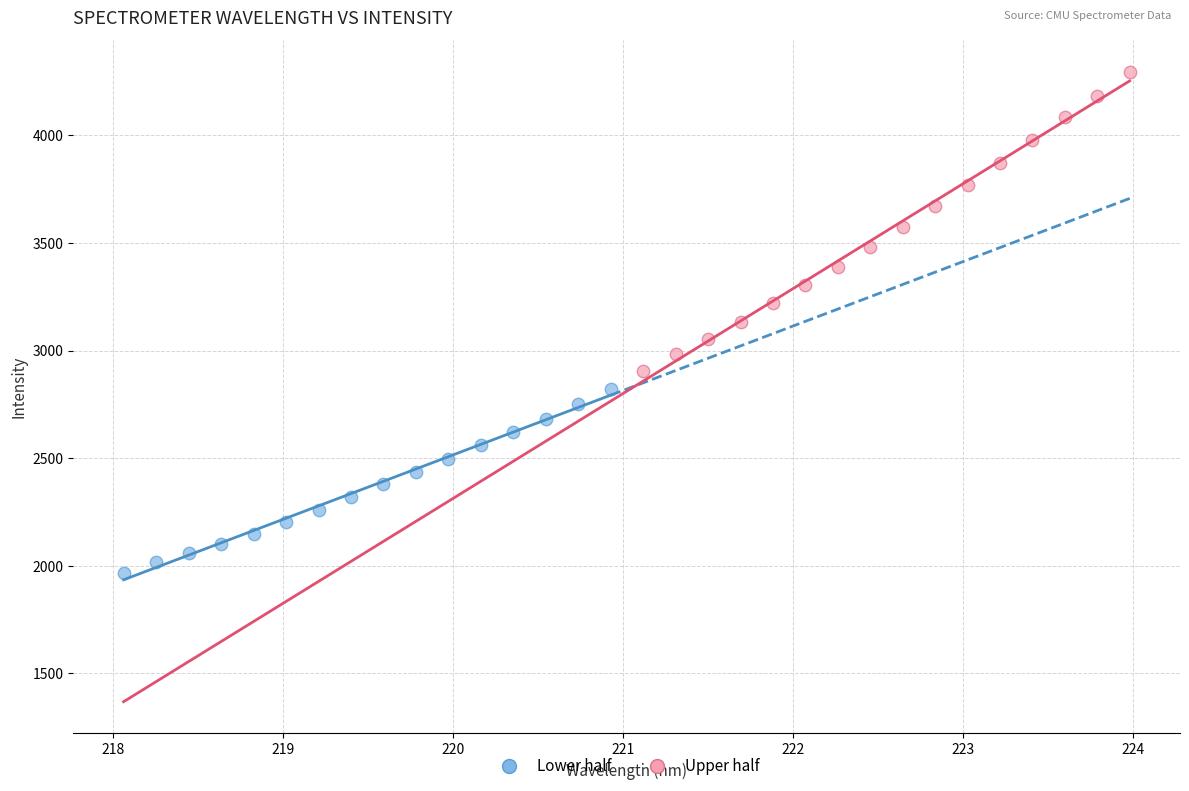

Which series has the widest spread of Y values?

Upper half